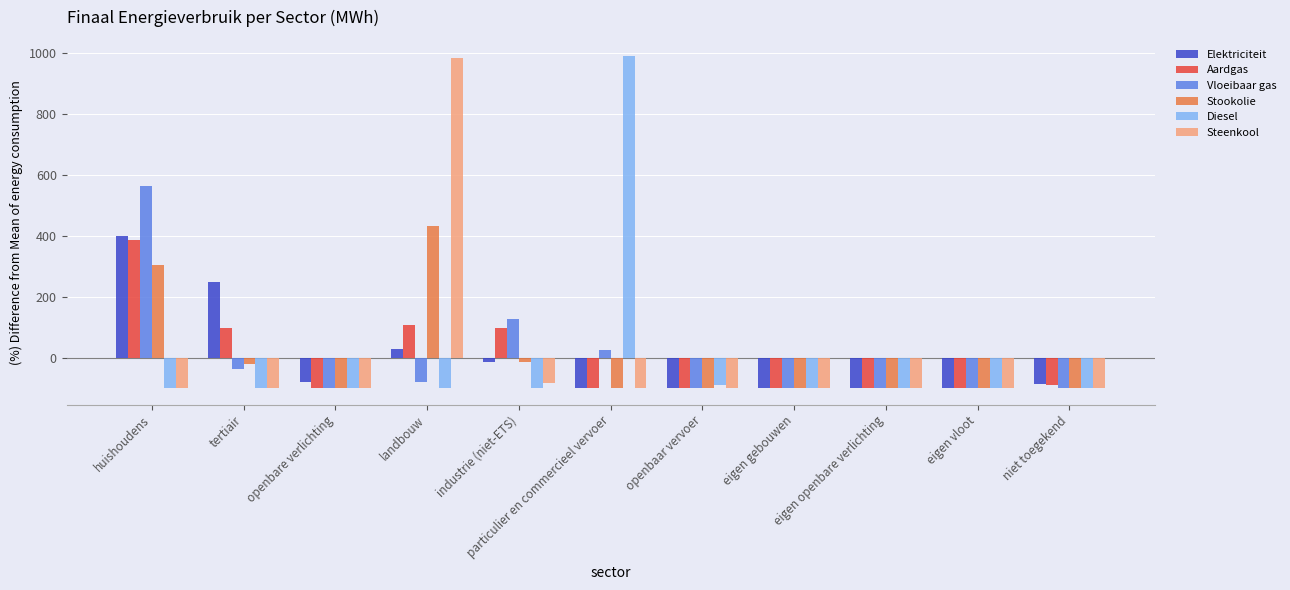

Between tertiair and particulier en commercieel vervoer, which series saw the biggest shift?

Diesel